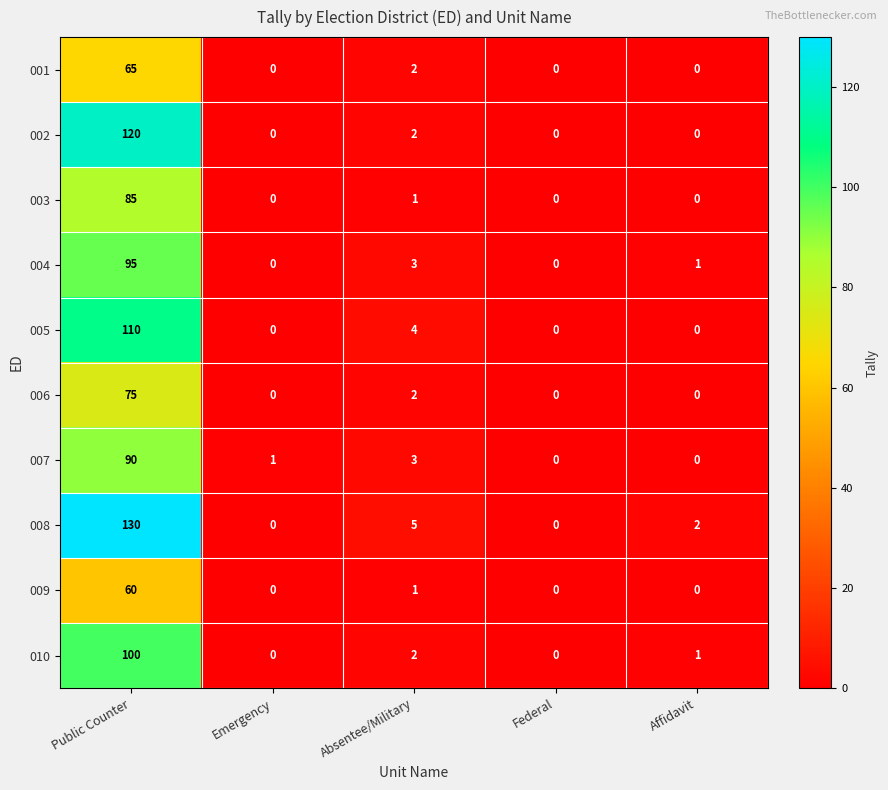

Is it true that 008 equals 212 at Public Counter?

False